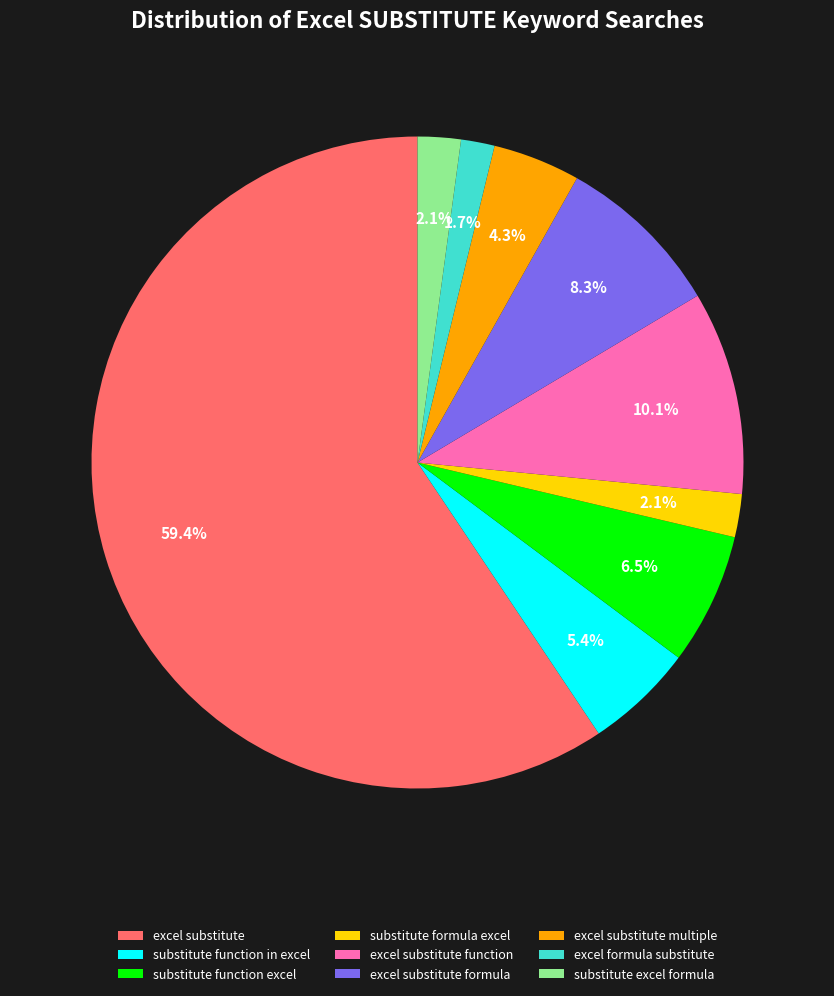

Does any single category account for the majority?

Yes